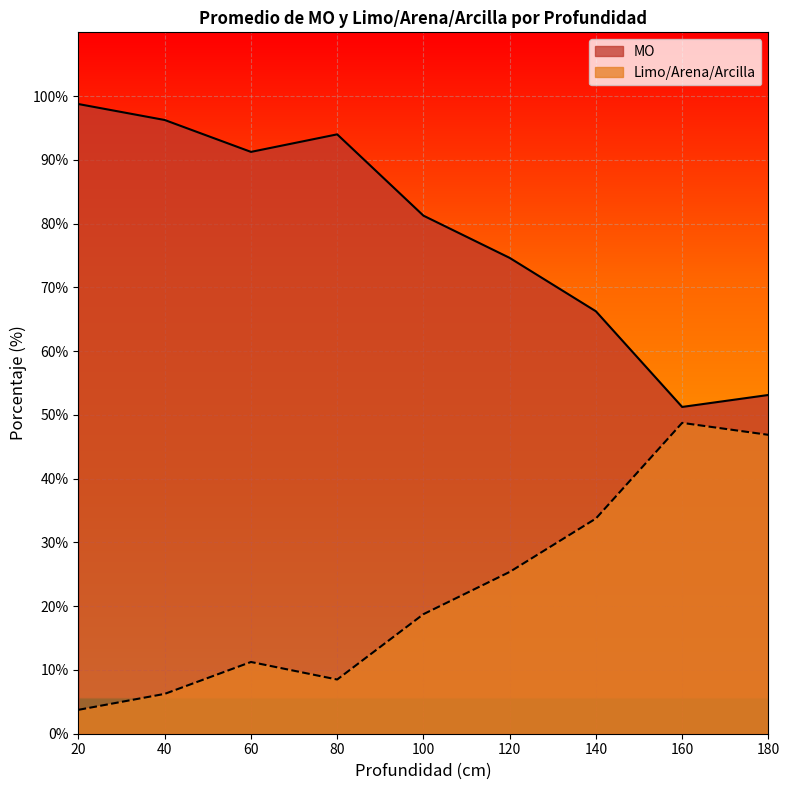

How many values in the MO series exceed 81?

5